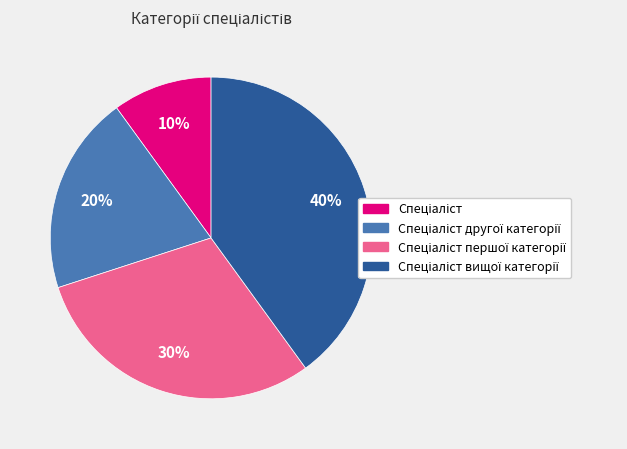

How many segments does this pie chart have?

4